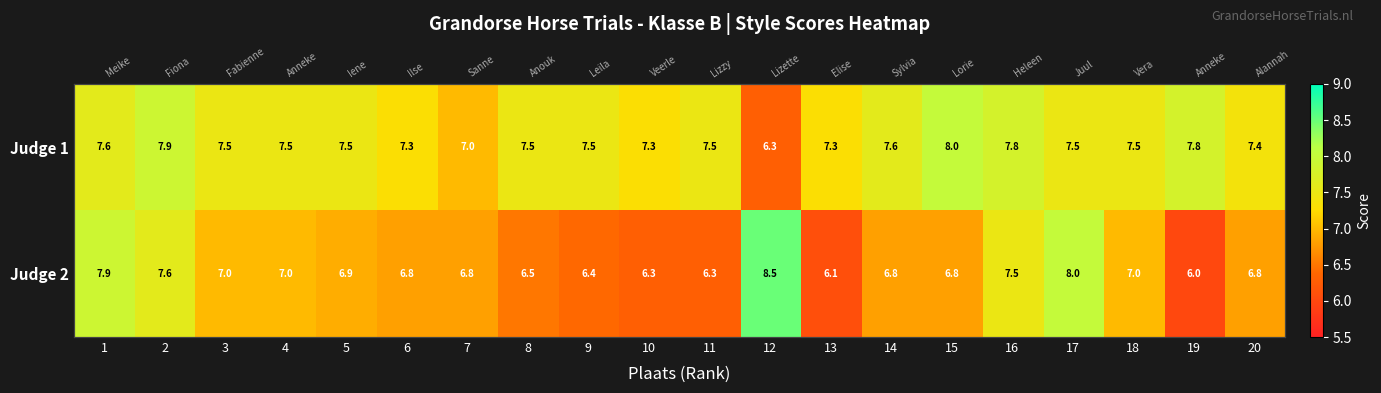

Where does the Judge 1 series first go above 7?

1